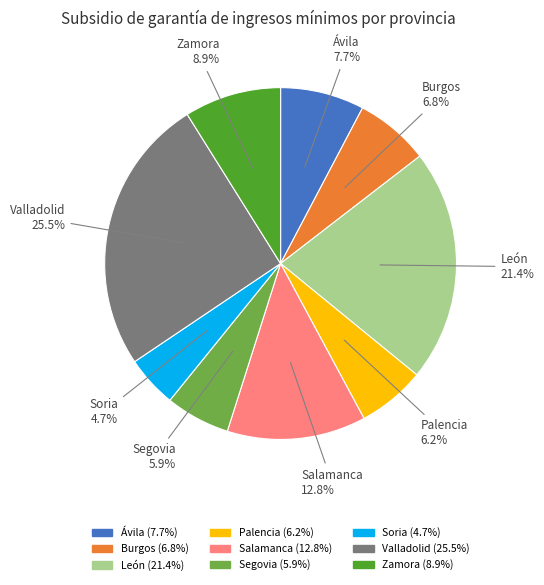

Which category has the biggest portion of the pie?

Valladolid